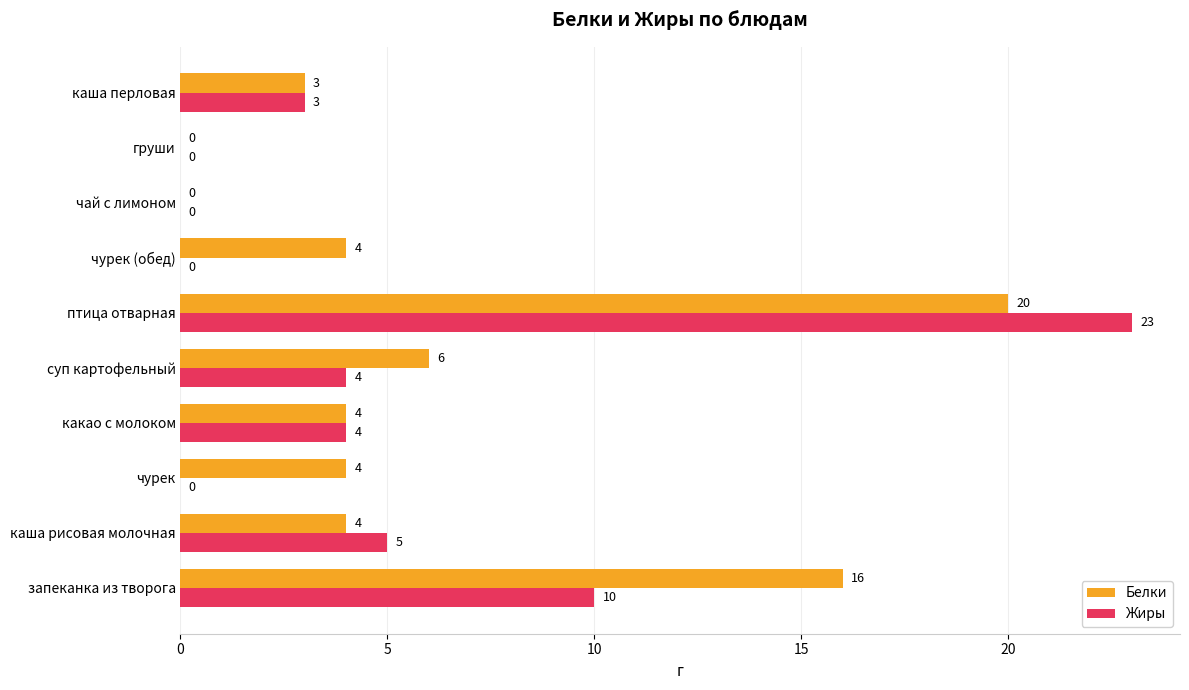

Is the value of Жиры at суп картофельный greater than the value of Белки at суп картофельный?

No